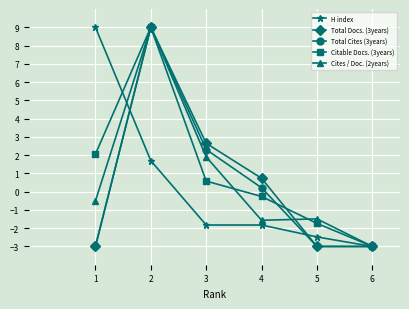

What is the difference between the maximum and minimum values in the Total Docs. (3years) series?

12.0